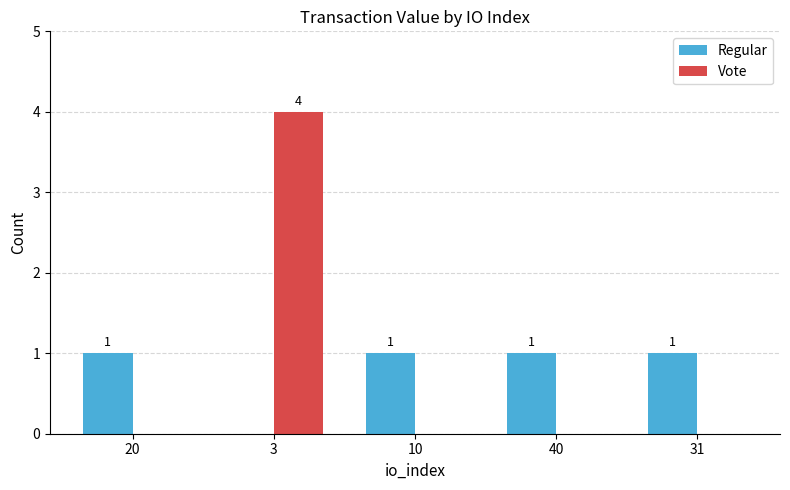

How many groups of bars are there?

5